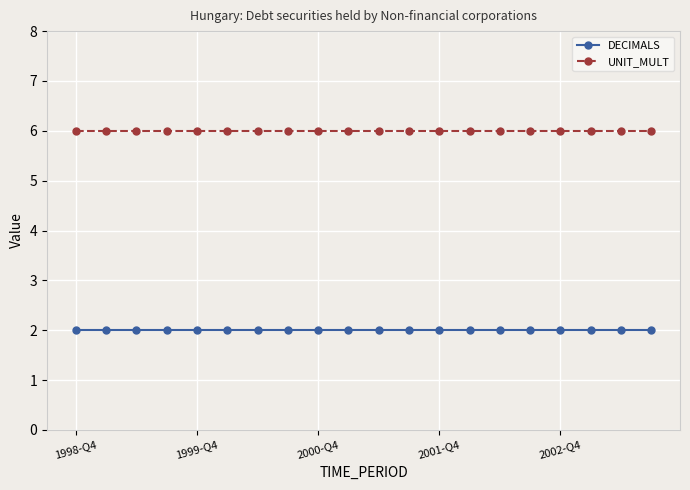

Which series has the largest total across all categories?

UNIT_MULT